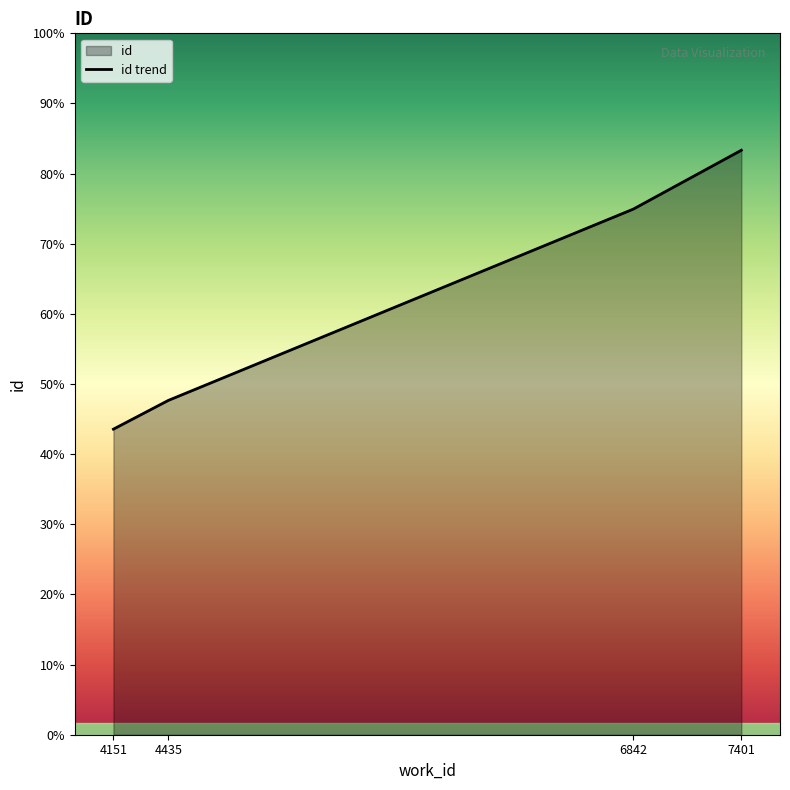

What is the sum of all values?

61165